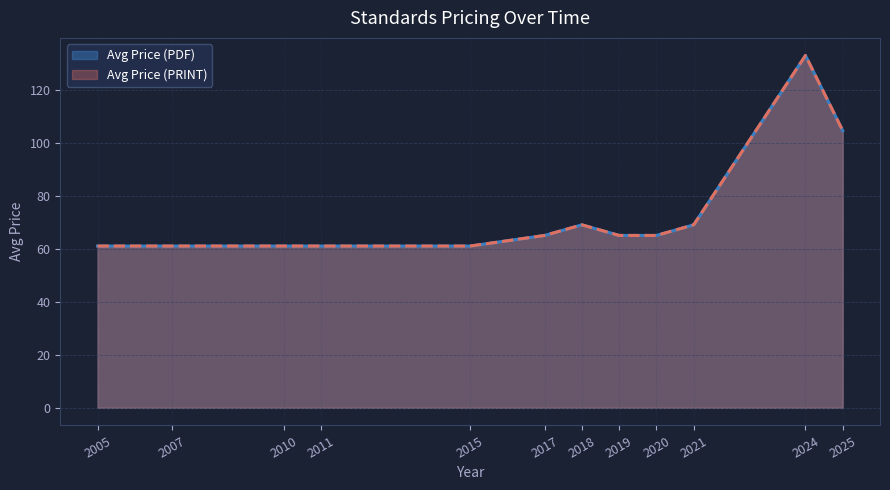

The Avg Price (PDF) series shows 33.5 at 2021. True or false?

False